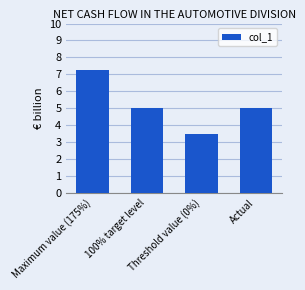

What is the value of the 4th bar from the left?

5.0